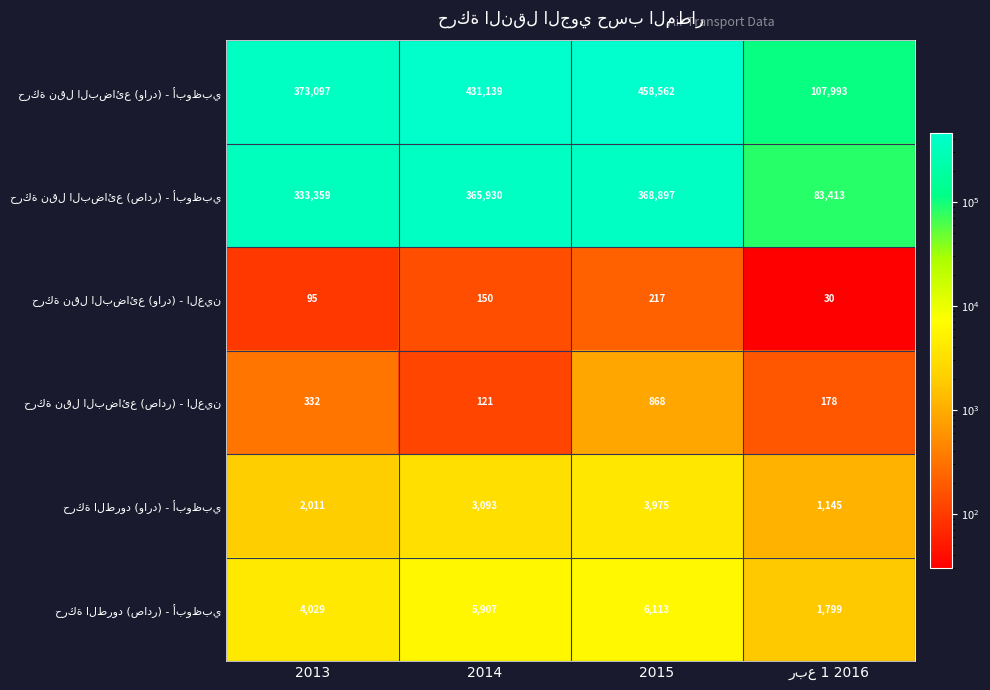

What is the spread (max minus min) of values at 2014?

431018